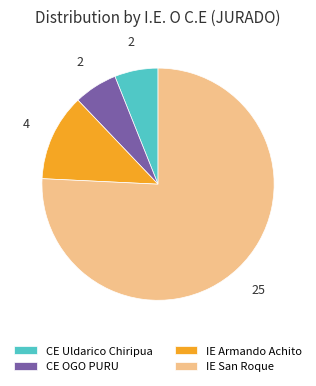

Does any single category account for the majority?

Yes